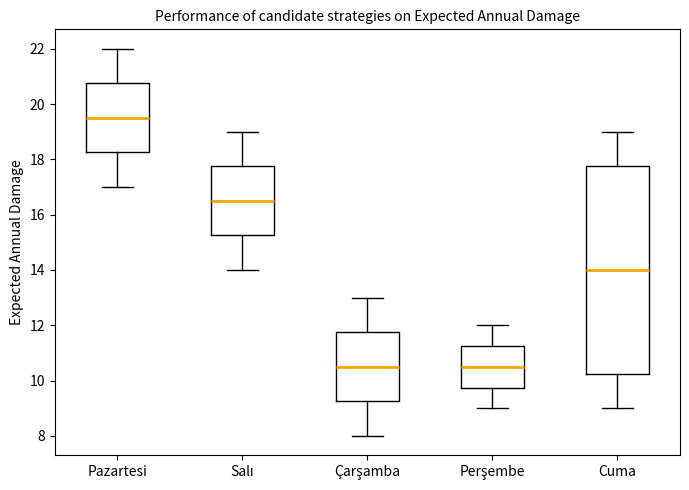

Comparing the boxes themselves (not the whiskers), which one is the tallest?

Cuma